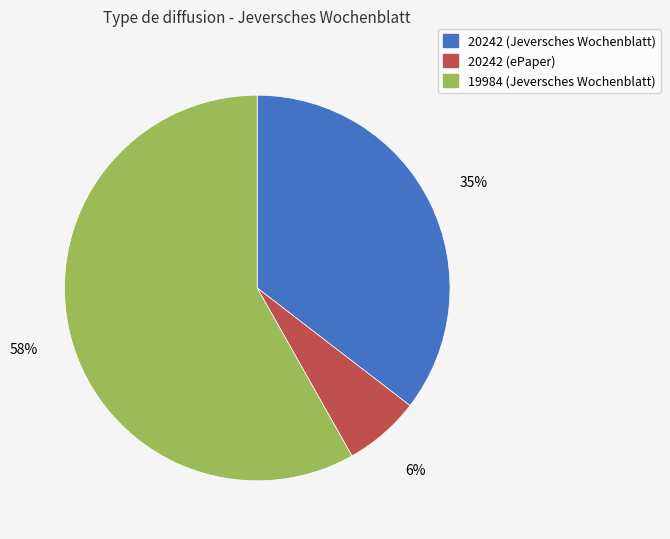

What is the largest slice in the pie chart?

19984 (Jeversches Wochenblatt)